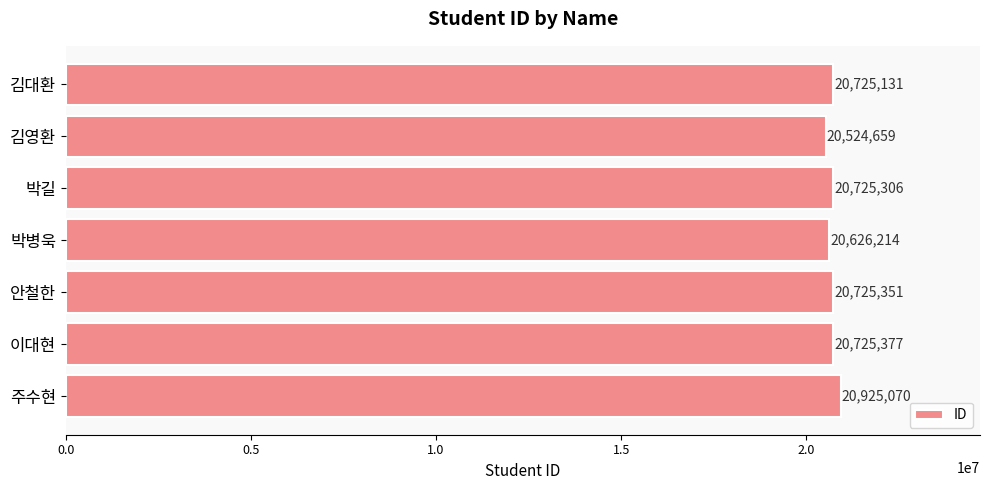

Which has a higher value, 김영환 or 안철한?

안철한